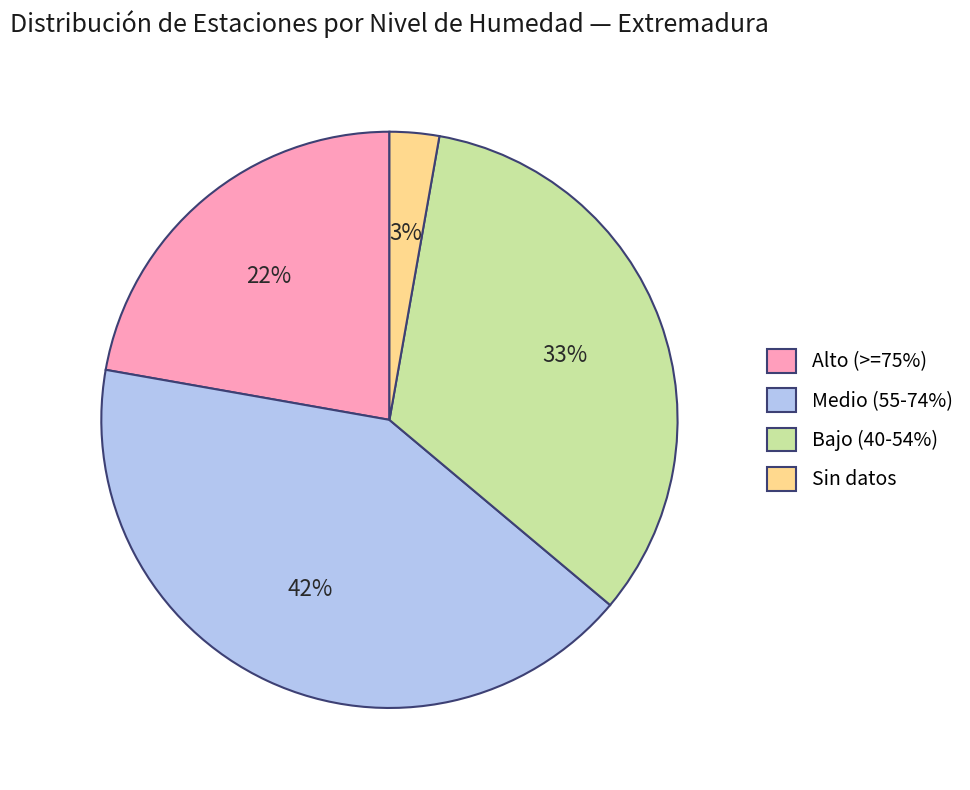

Is the sum of Alto (>=75%) and Sin datos greater than half?

No